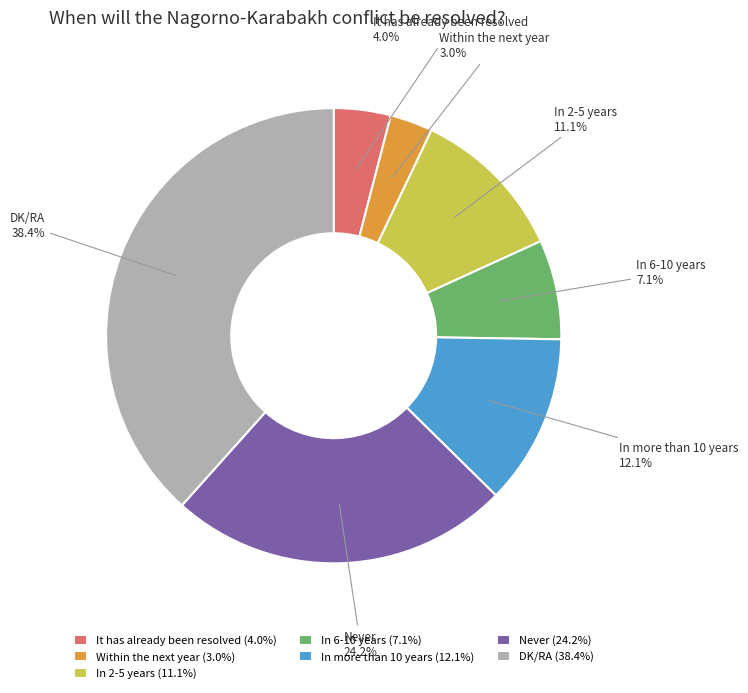

Is there a majority slice in this chart?

No